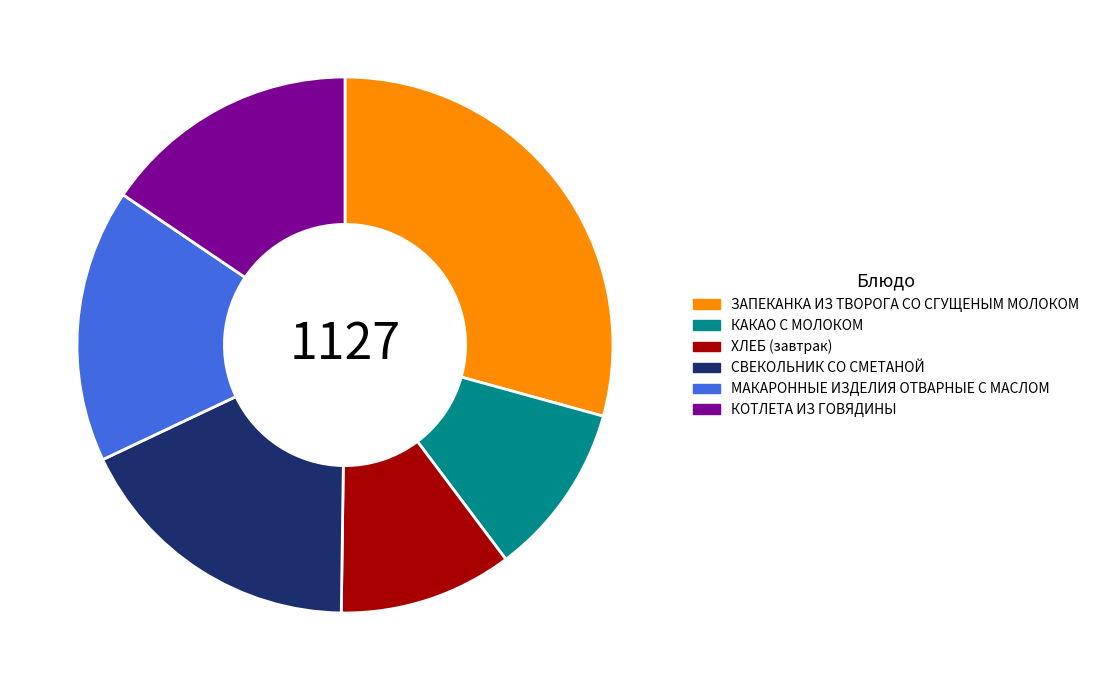

Combined, do КОТЛЕТА ИЗ ГОВЯДИНЫ and КАКАО С МОЛОКОМ account for over 50%?

No